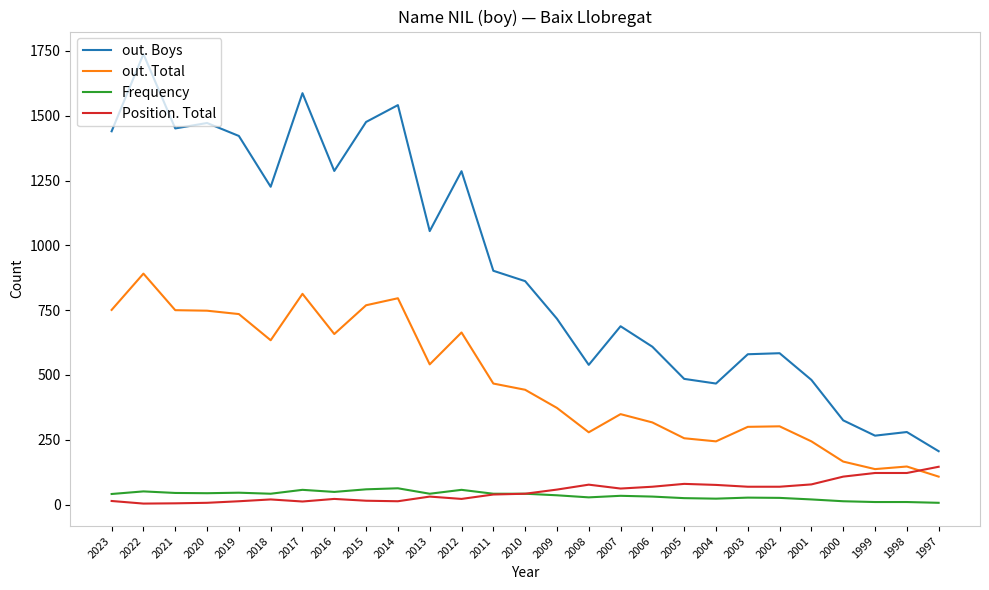

Which series has the largest total across all categories?

out. Boys